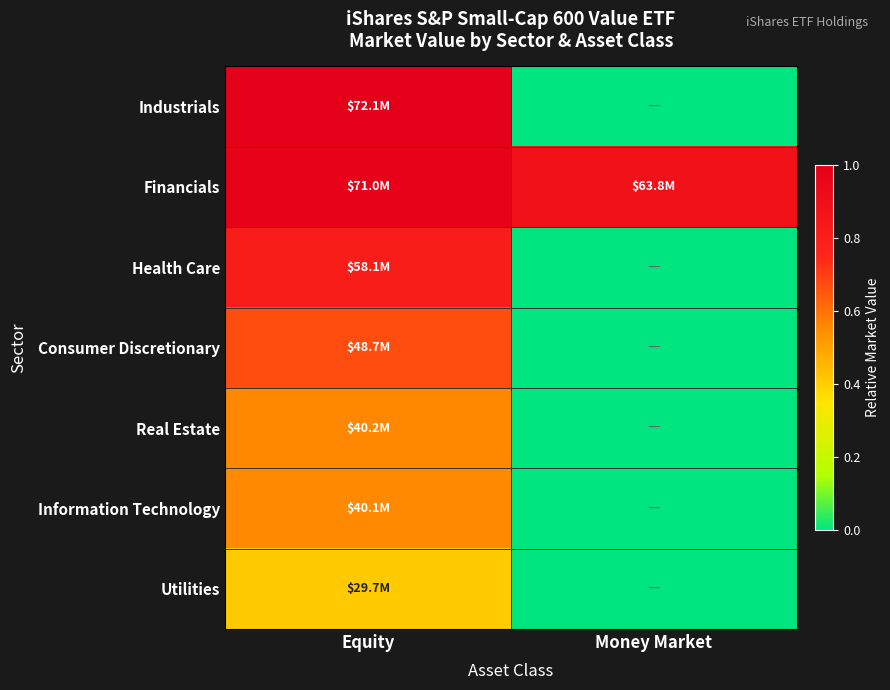

Which series has the largest total across all categories?

Financials